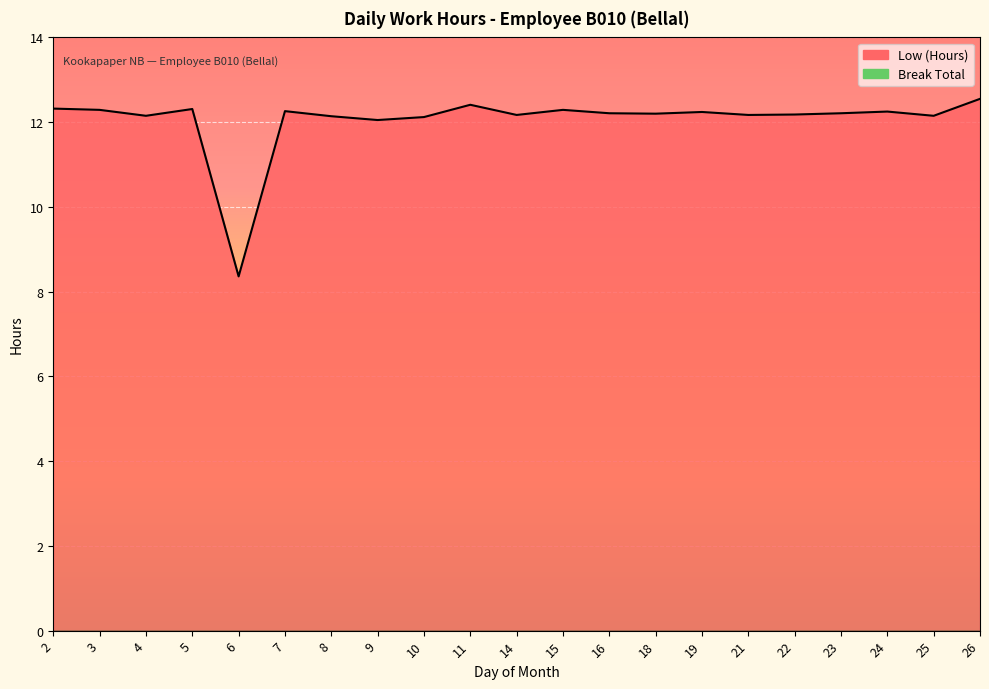

Between 18 and 11, which is larger?

11